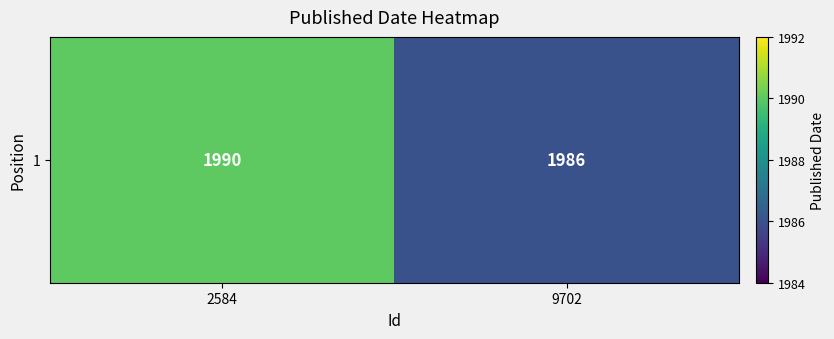

What is the average value?

1988